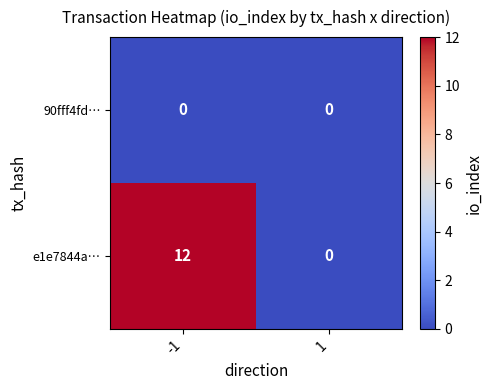

Is it true that e1e7844a… equals 12 at -1?

True